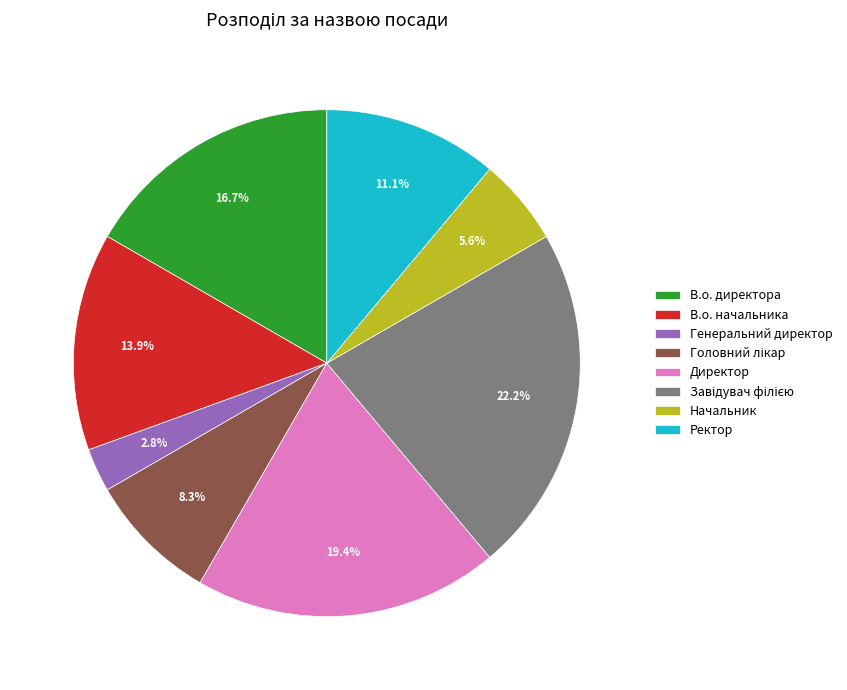

To the nearest percent, what percentage of the pie is Начальник?

6%